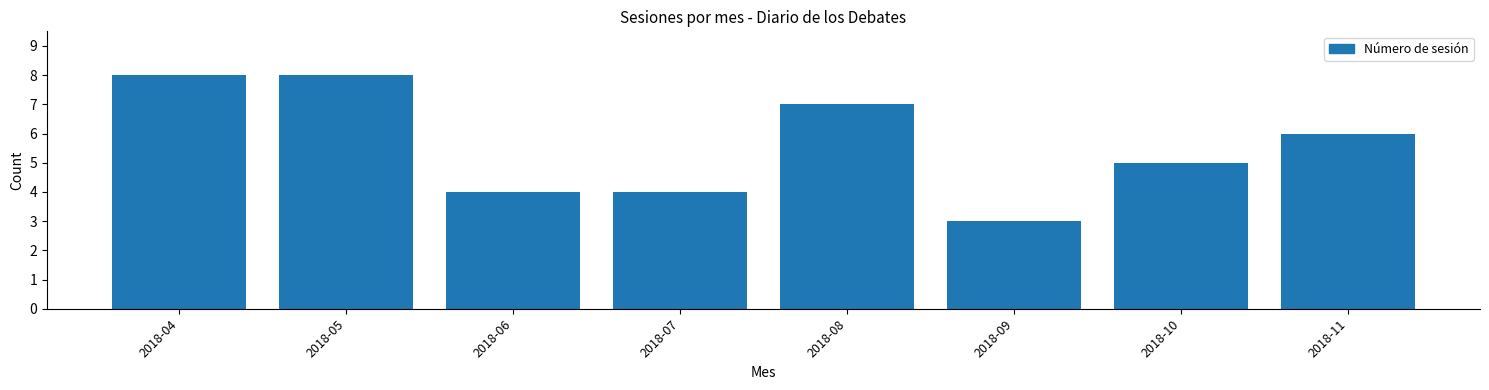

Reading right to left, transcribe all the data shown in this chart.

6	5	3	7	4	4	8	8